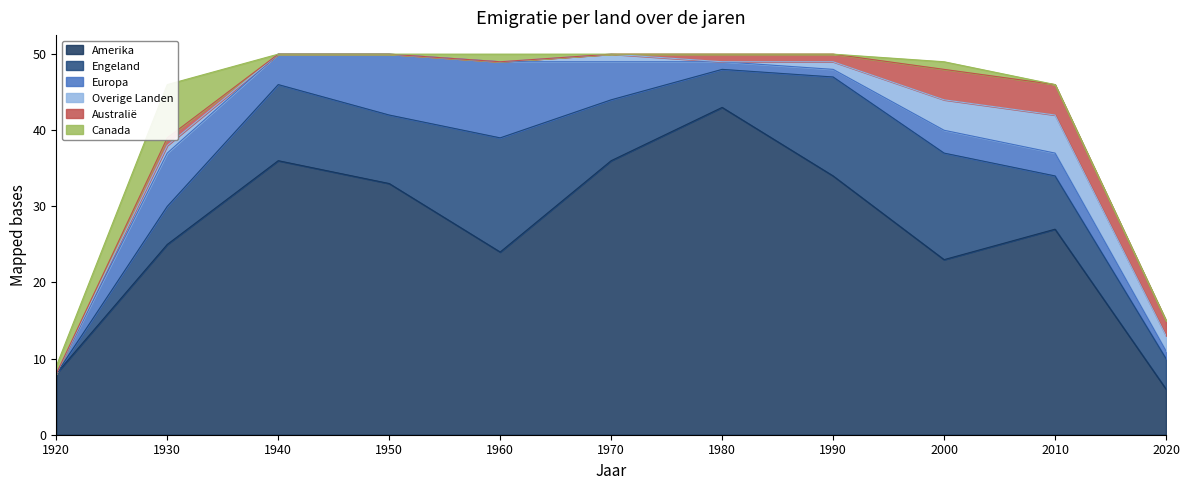

True or false: Amerika has more than 0 points higher than both neighbors.

True